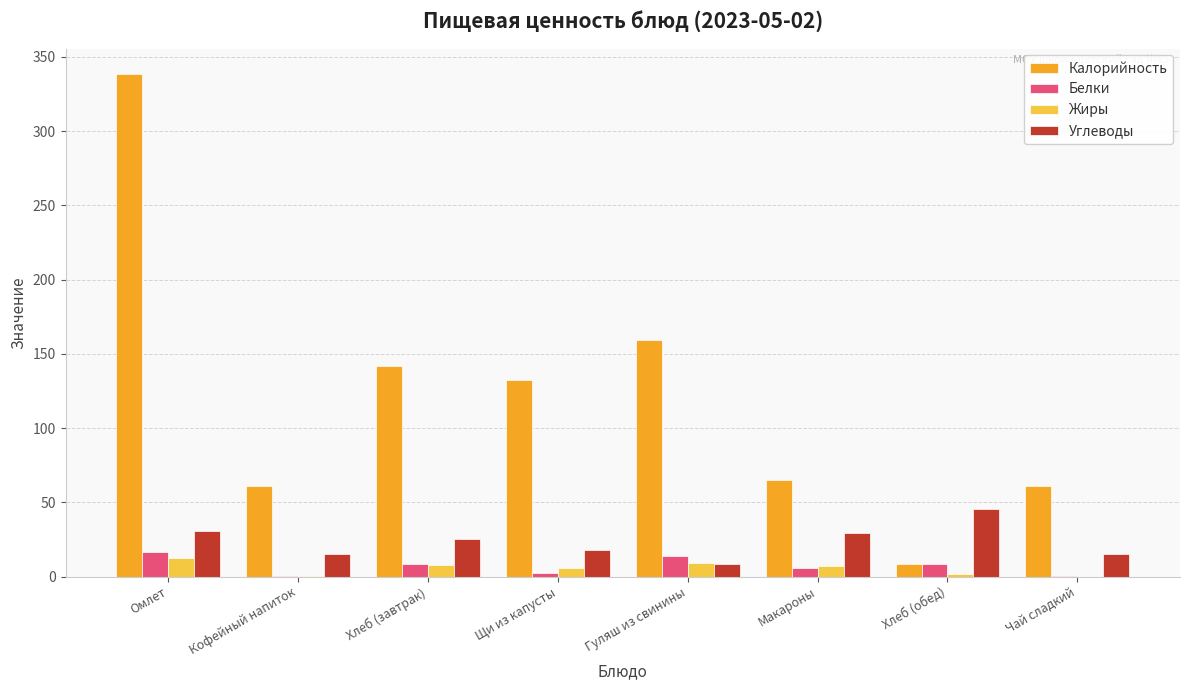

Is it true that Калорийность equals 65.0 at Макароны?

True